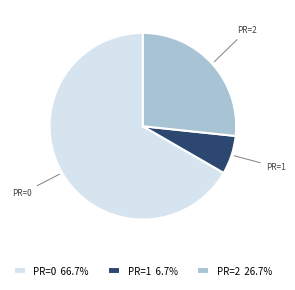

How many segments does this pie chart have?

3